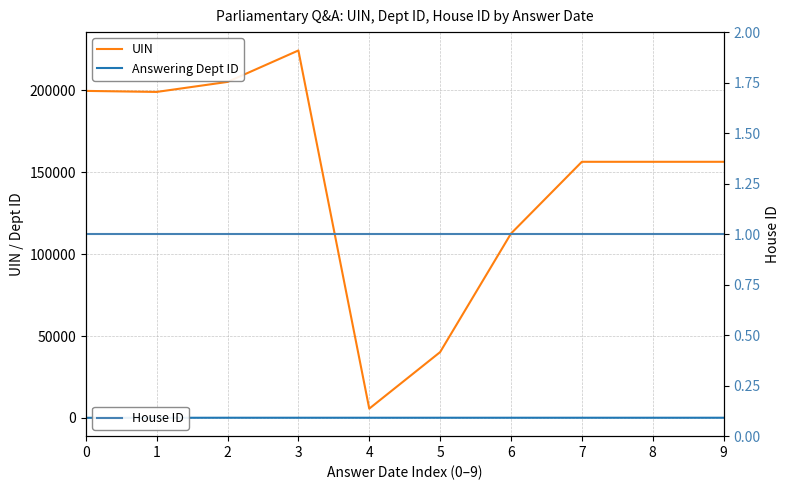

What are all the series names shown in the legend?

UIN, Answering Dept ID, House ID